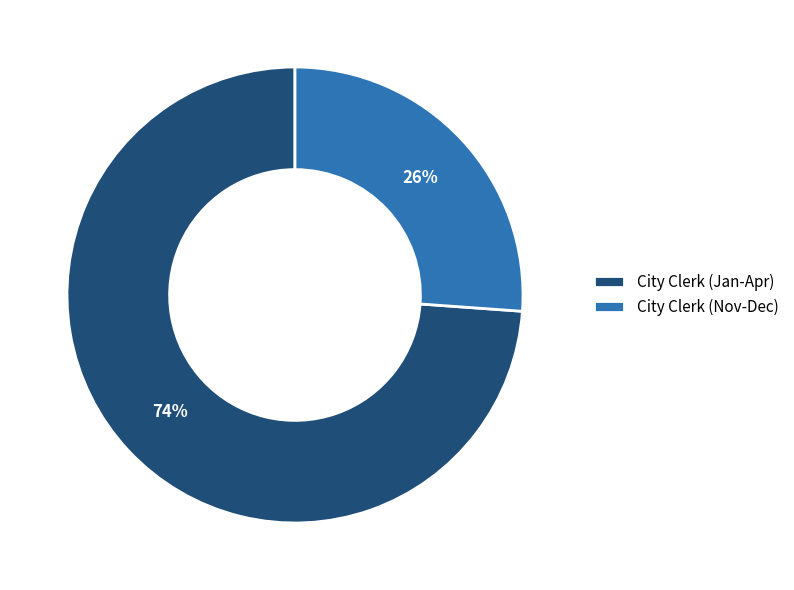

Combined, do City Clerk (Jan-Apr) and City Clerk (Nov-Dec) account for over 50%?

Yes